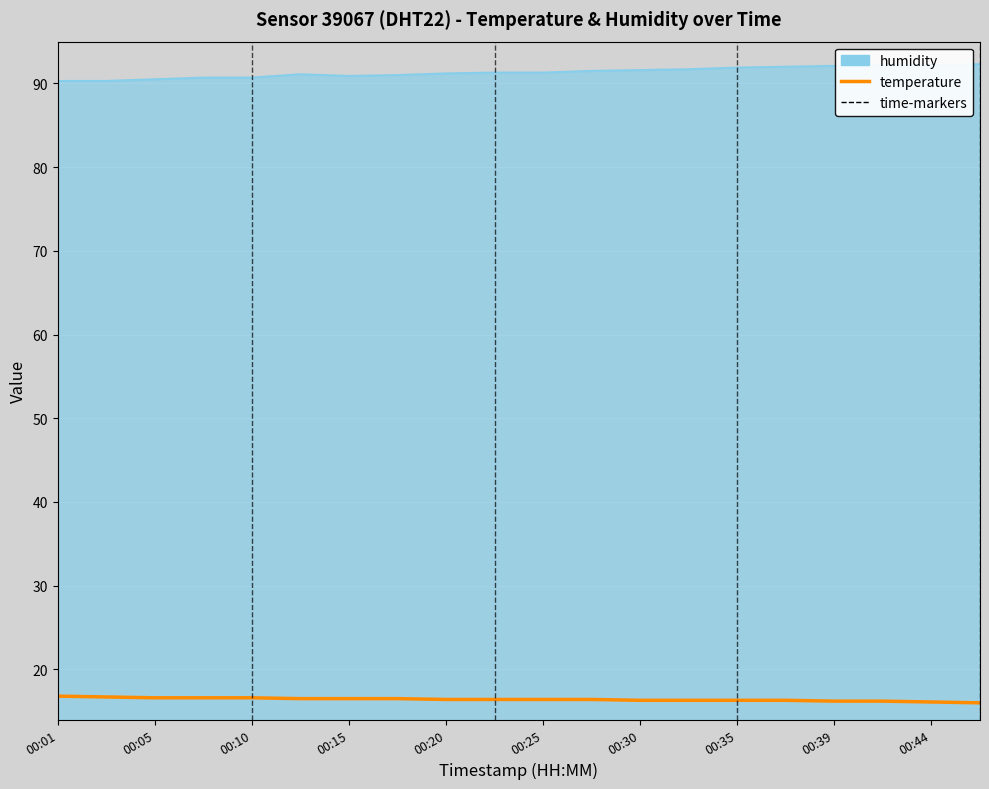

What is the maximum value for temperature?

16.8